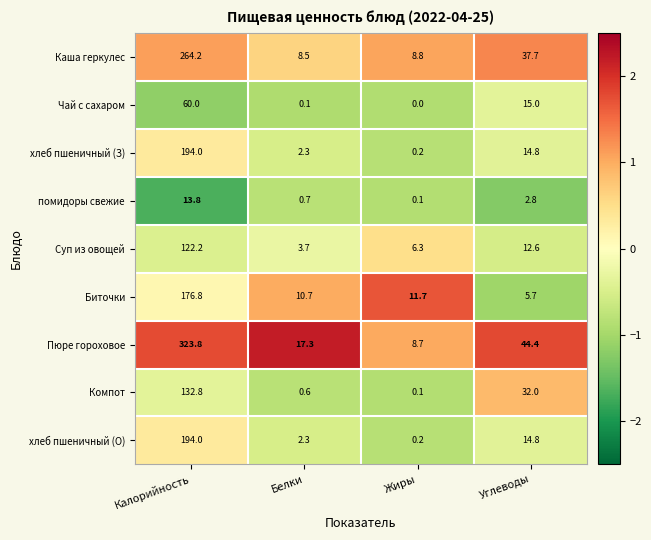

At how many categories does at least one series exceed 1?

4